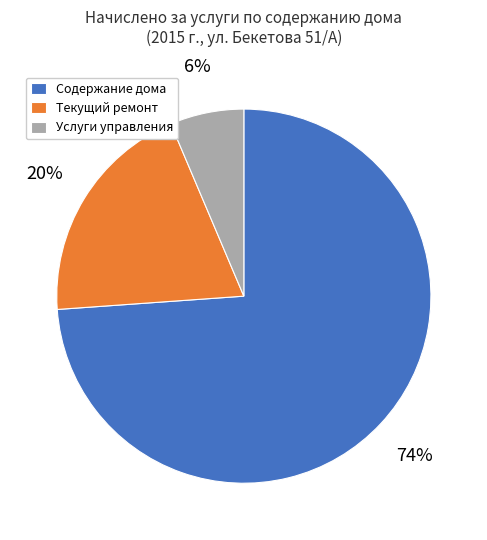

Which has a higher value, Услуги управления or Текущий ремонт?

Текущий ремонт